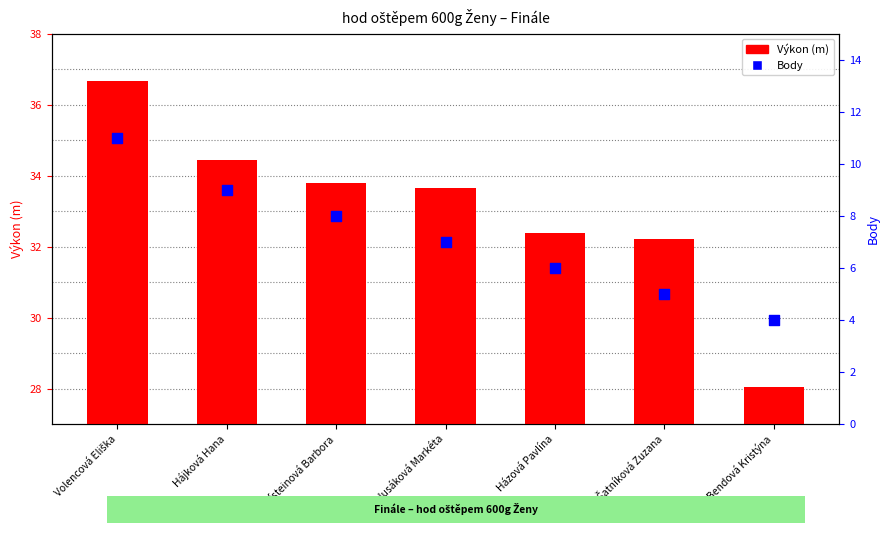

Which series contains the lowest Y value?

Body